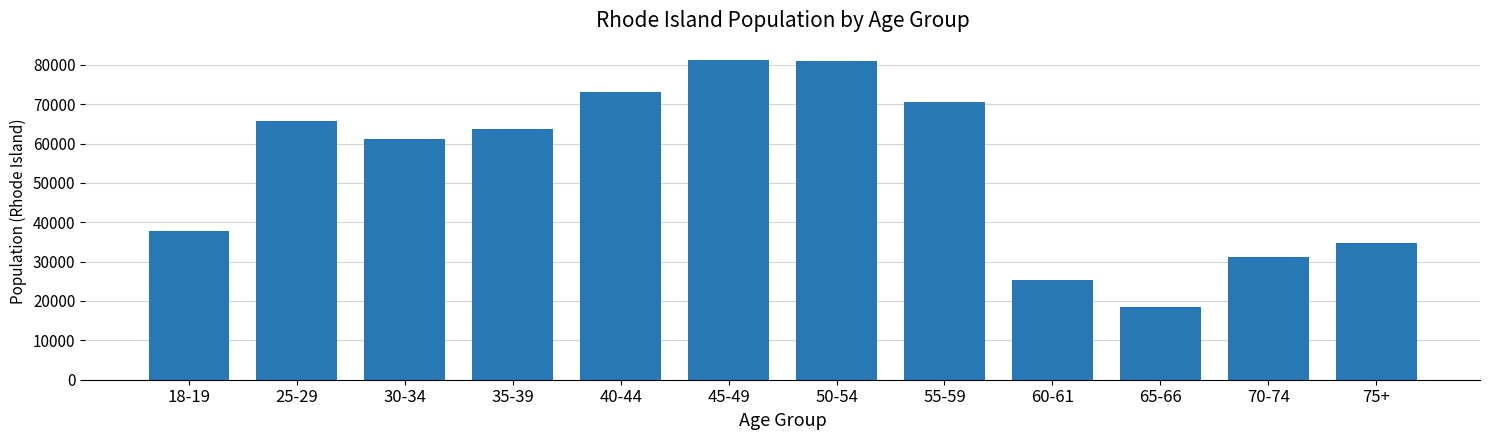

What is the change in value from 35-39 to 55-59?

+6904